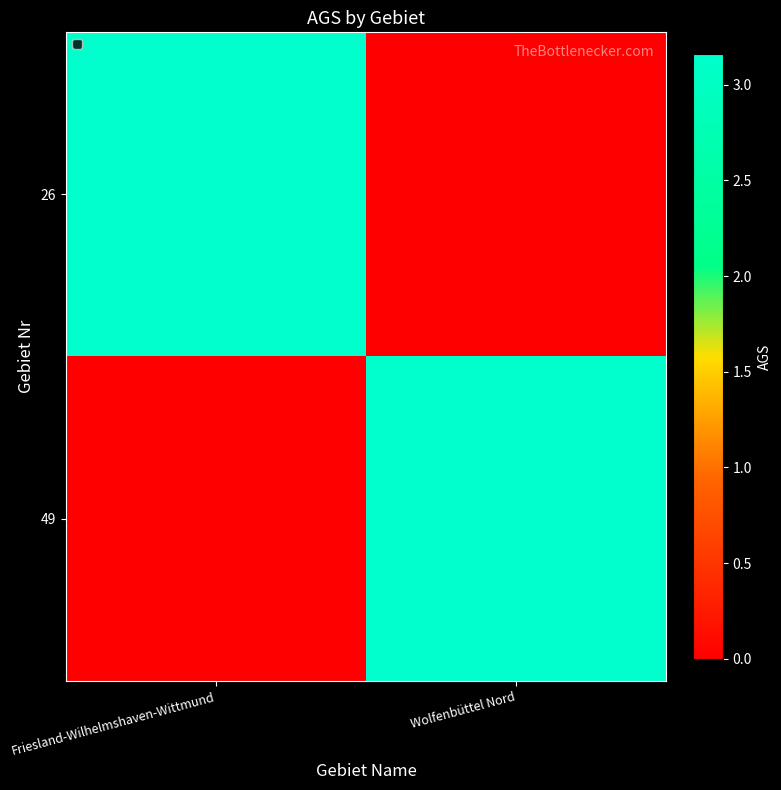

Reading left to right, transcribe all the data shown in this chart.

26: Friesland-Wilhelmshaven-Wittmund=3158000	Wolfenbüttel Nord=0
49: Friesland-Wilhelmshaven-Wittmund=0	Wolfenbüttel Nord=3158000